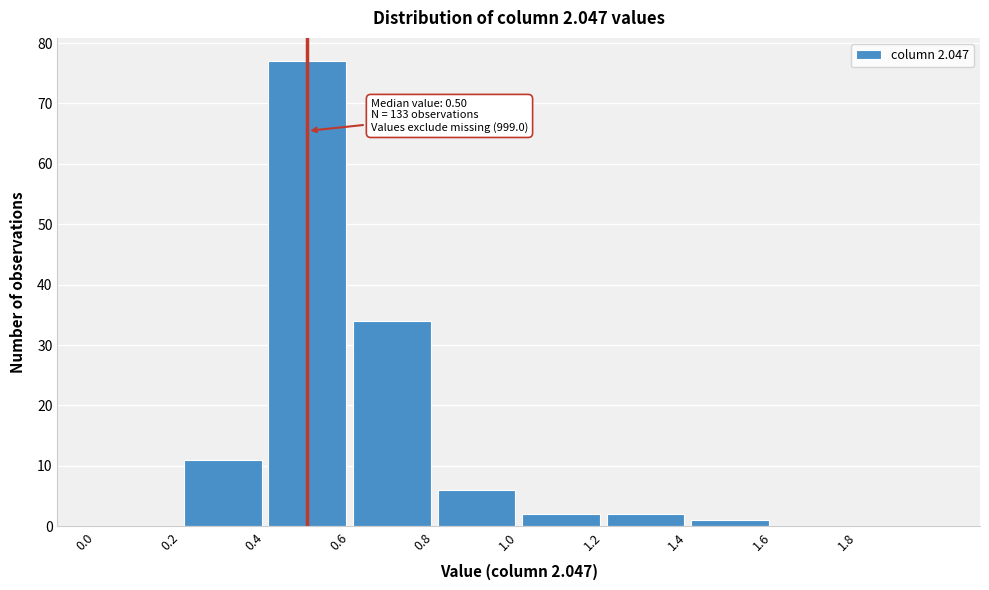

Over which range of the x-axis is the bar tallest?

0.4 to 0.6